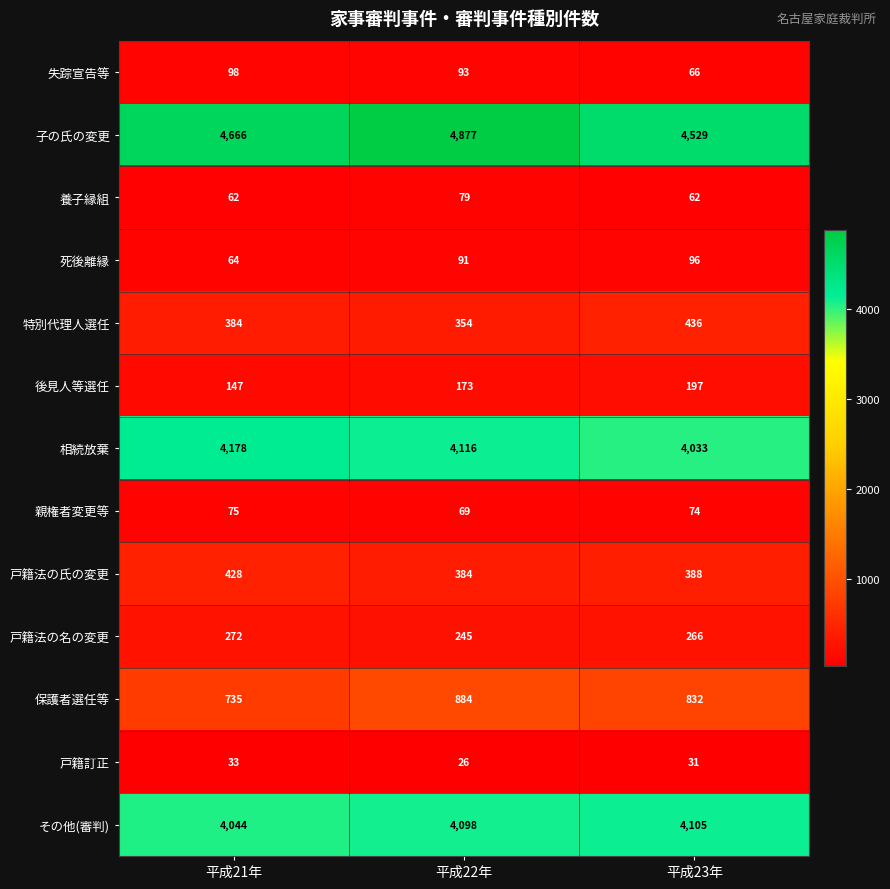

What is the greatest value displayed?

4877